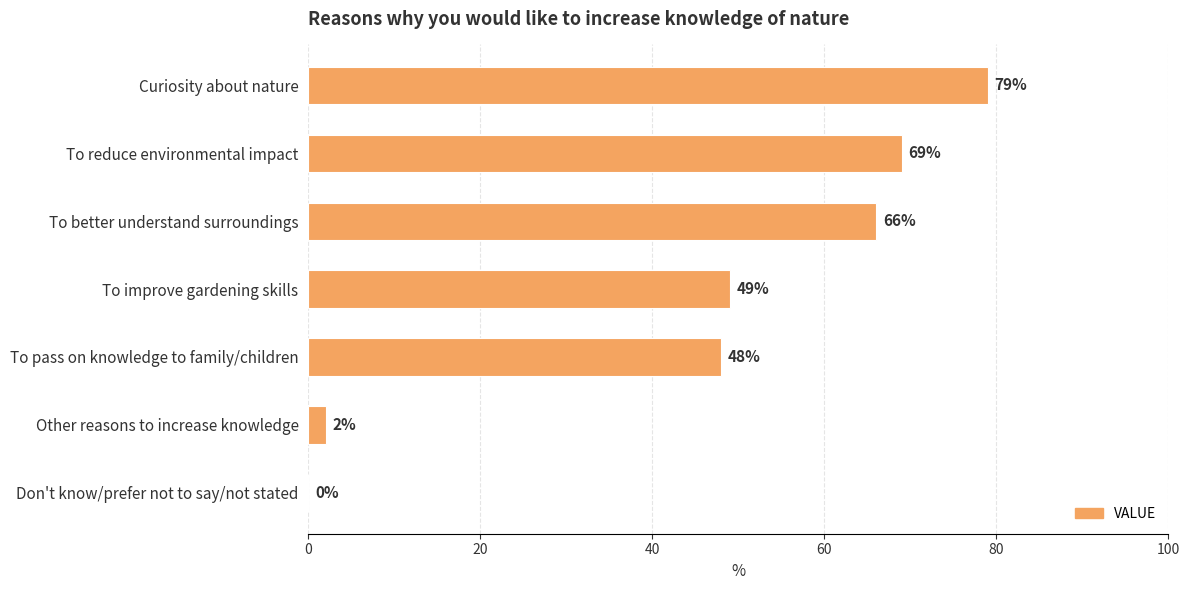

Reading top to bottom, transcribe all the data shown in this chart.

Curiosity about nature=79	To reduce environmental impact=69	To better understand surroundings=66	To improve gardening skills=49	To pass on knowledge to family/children=48	Other reasons to increase knowledge=2	Don't know/prefer not to say/not stated=0